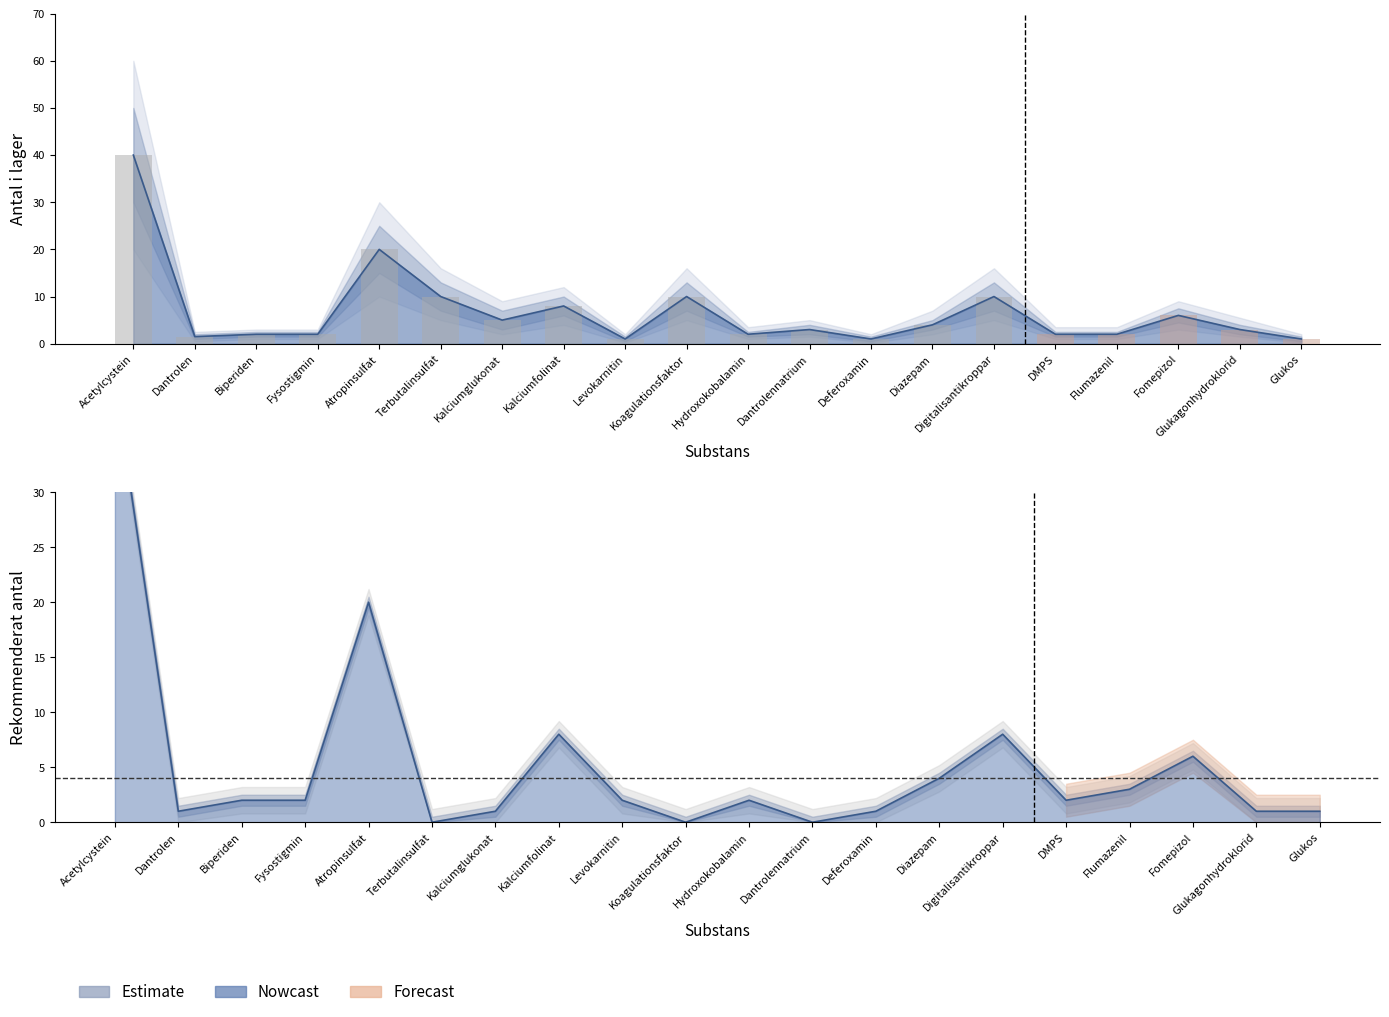

What is the sum of all Antal i lager values?

133.5